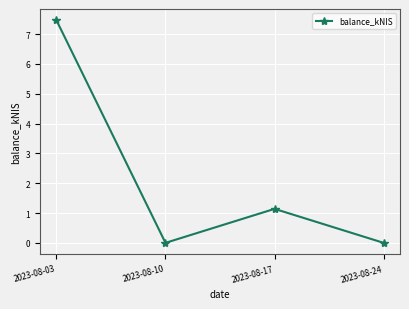

What is the sum of the values at 2023-08-17 and 2023-08-10?

1.1